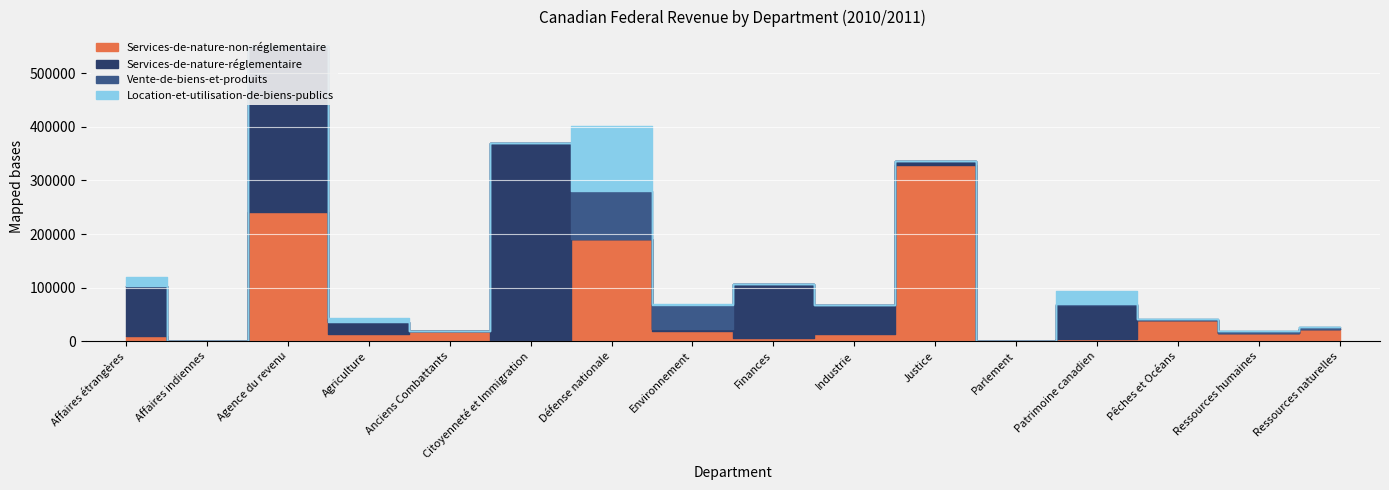

At which label is Services-de-nature-réglementaire closest to 184919?

Finances